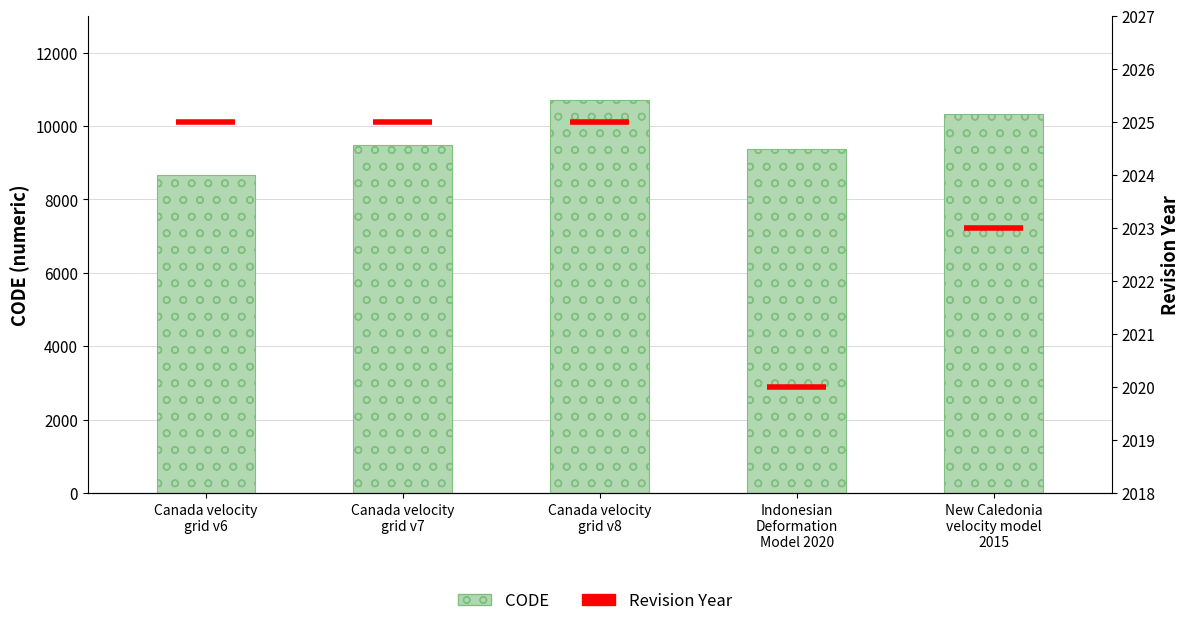

Which category has the lowest value across all series?

Canada velocity
grid v6